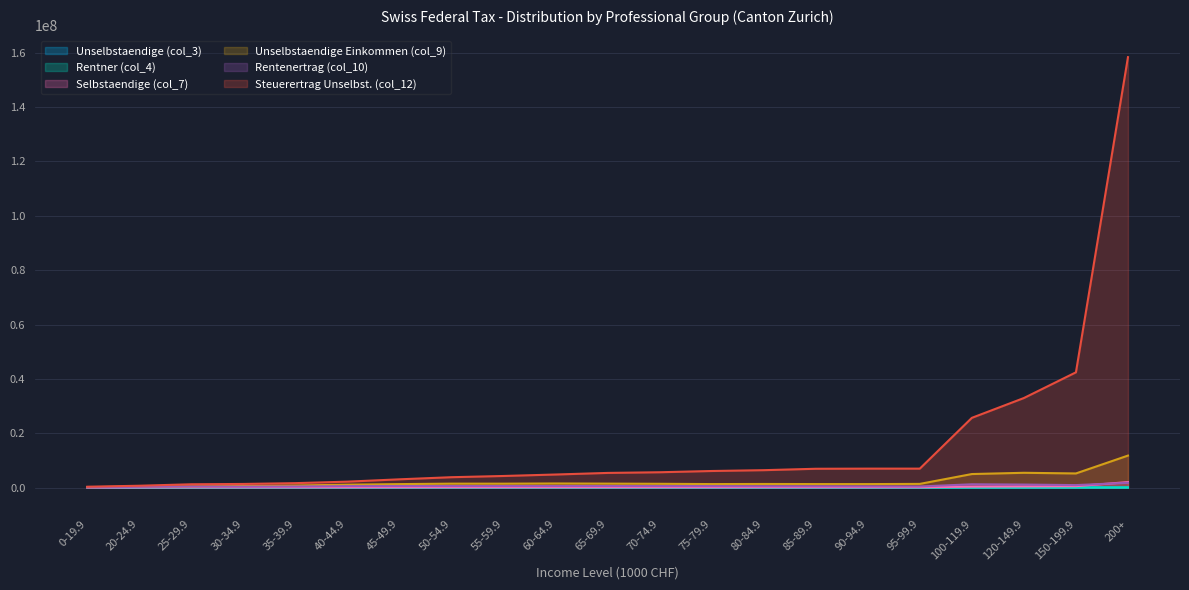

Which series has the widest spread of values?

Steuerertrag Unselbst. (col_12)